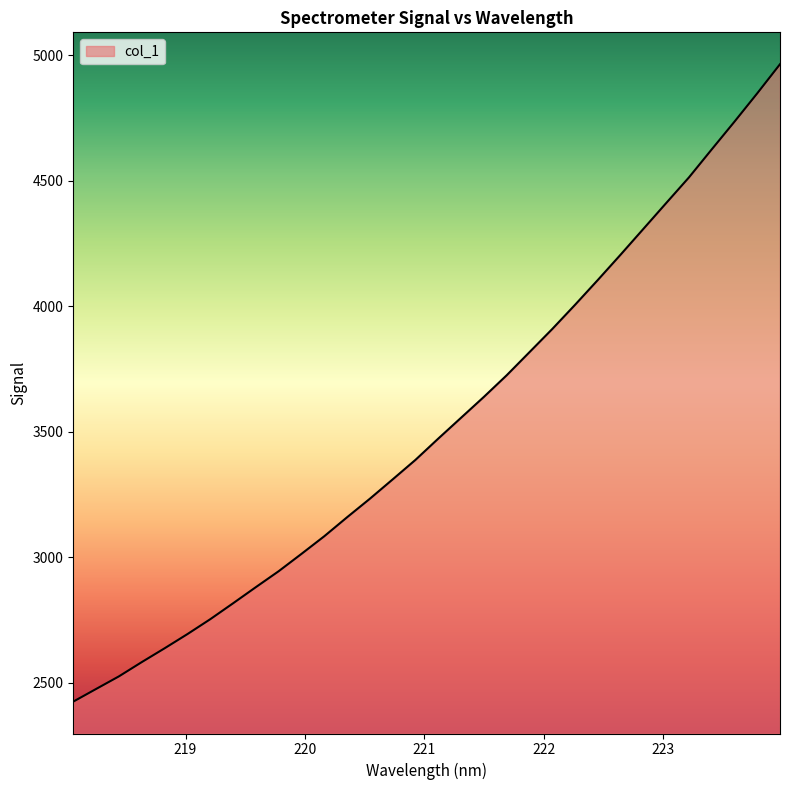

What is the difference between the maximum and minimum values?

2539.7